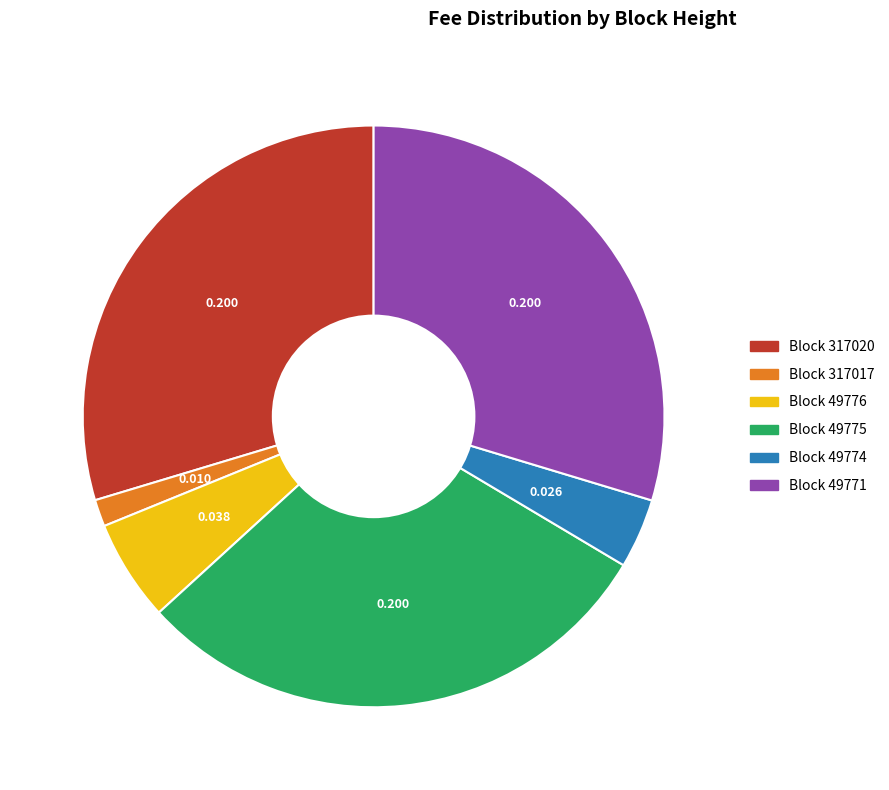

How many slices are in this pie chart?

6